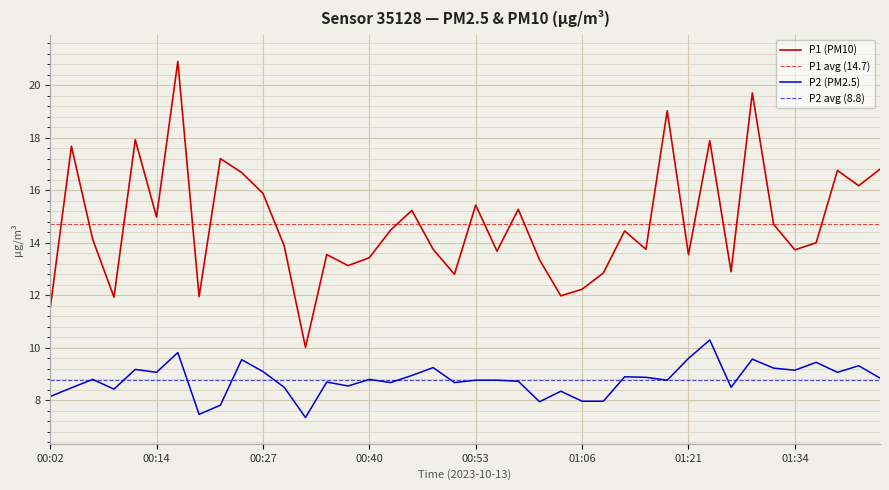

At which category does P1 reach its first local peak?

00:04